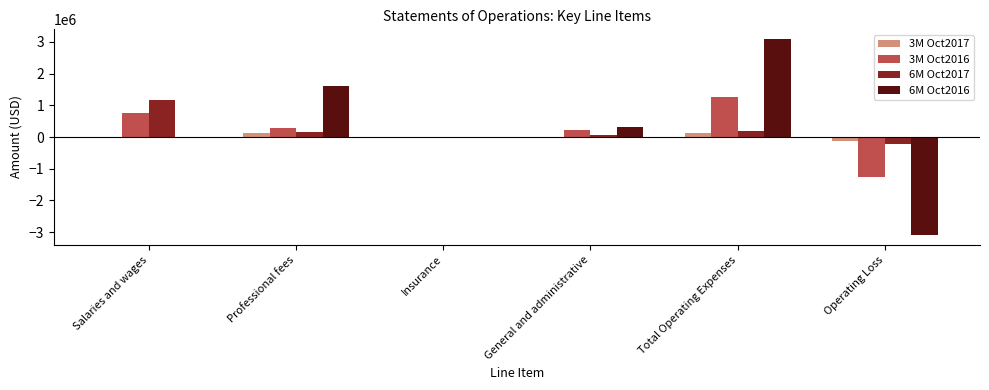

What is the maximum value shown in the chart?

3089207